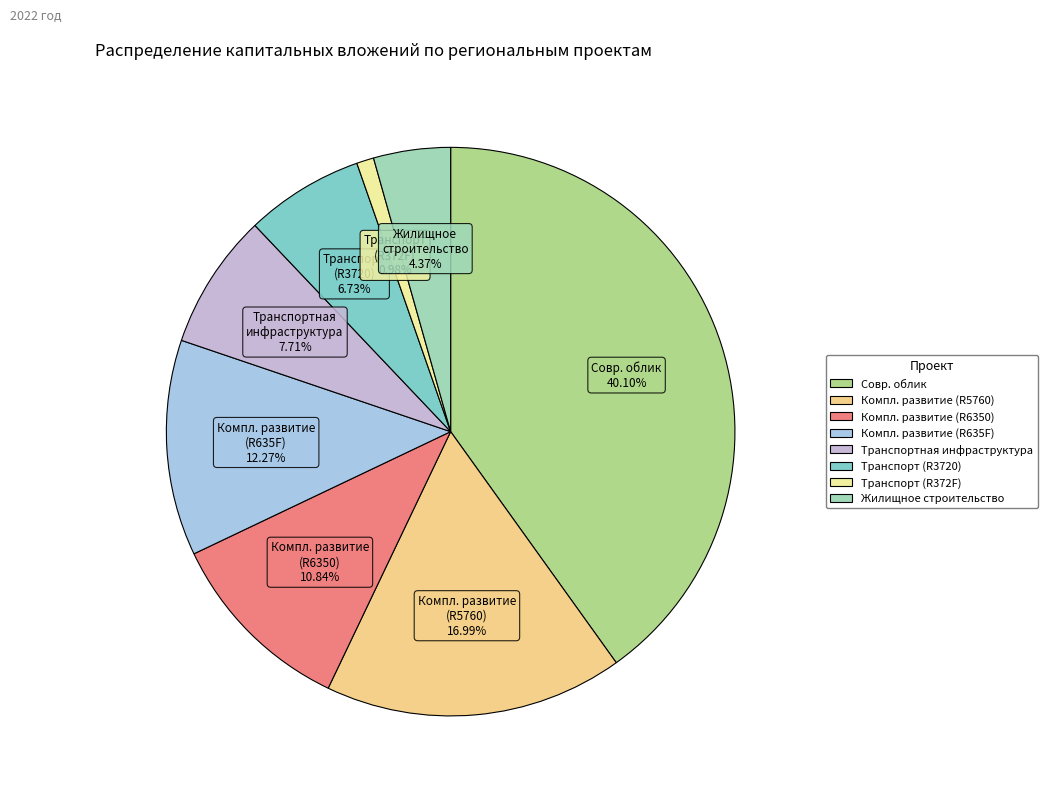

Which category has the smallest portion of the pie?

Развитие транспортной инфраструктуры (R372F)